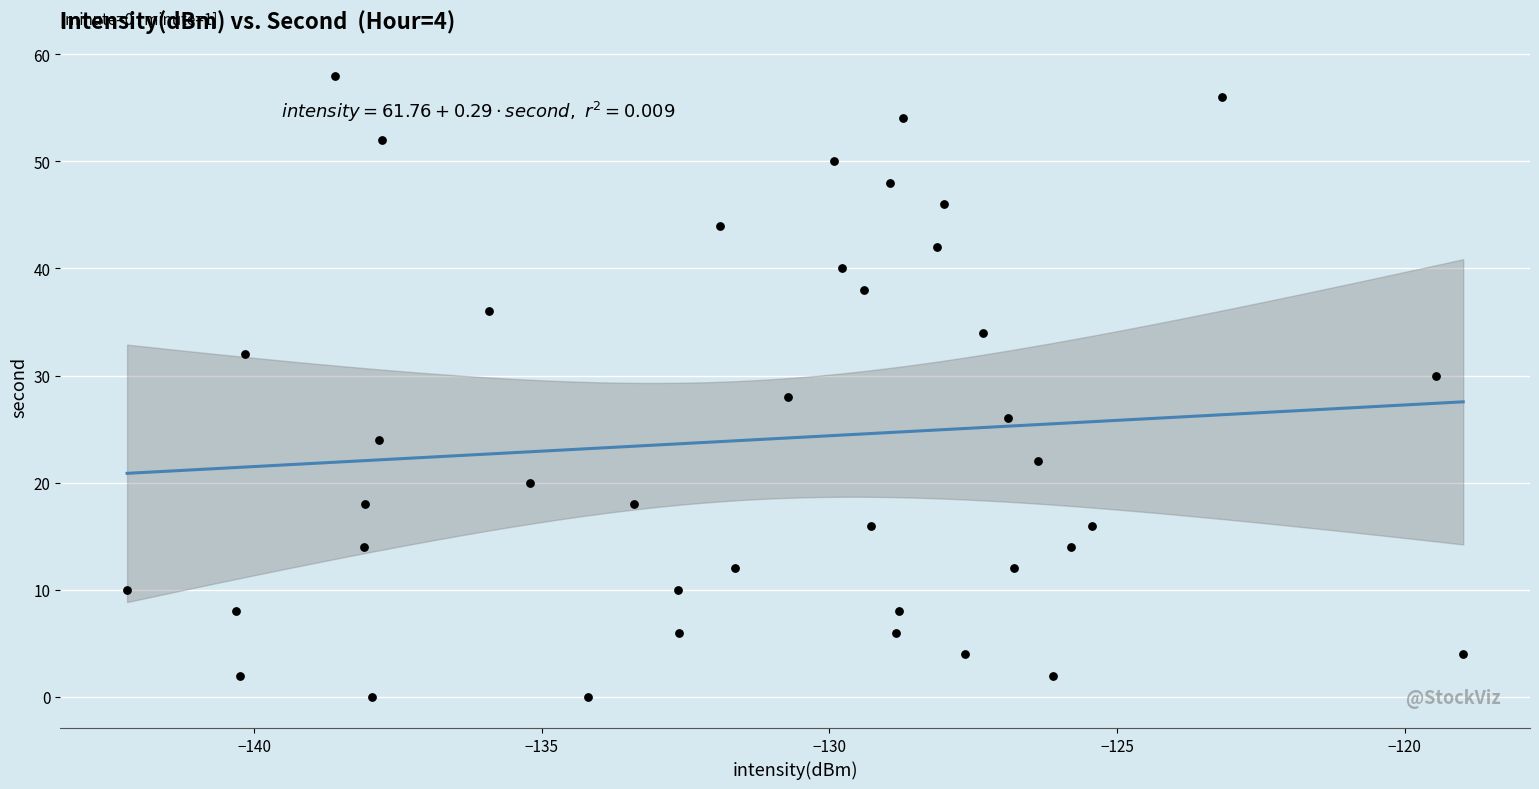

What is the range of Y values (max minus min)?

58